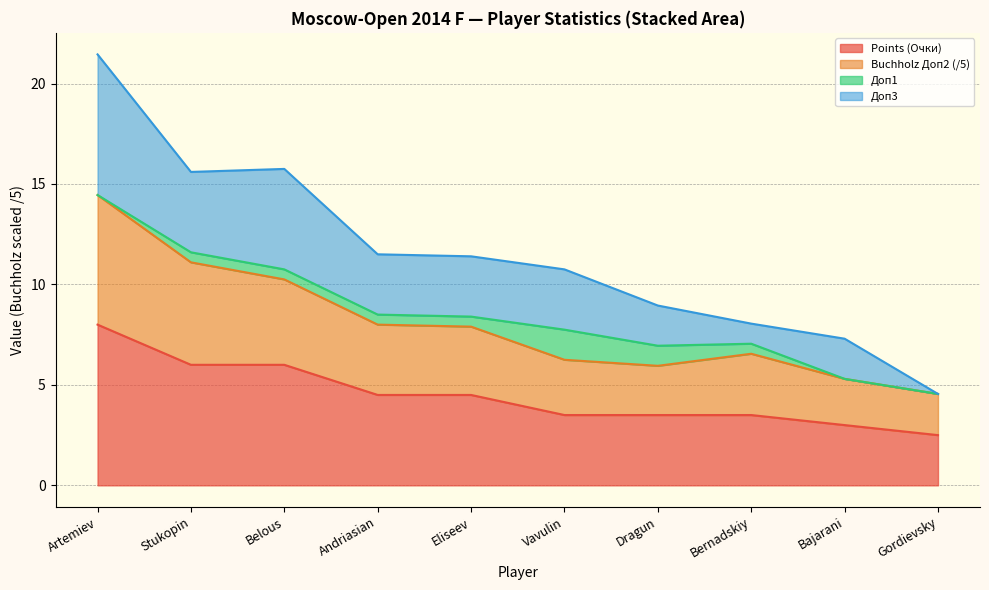

True or false: Buchholz (Доп2) and Points intersect in this chart.

False